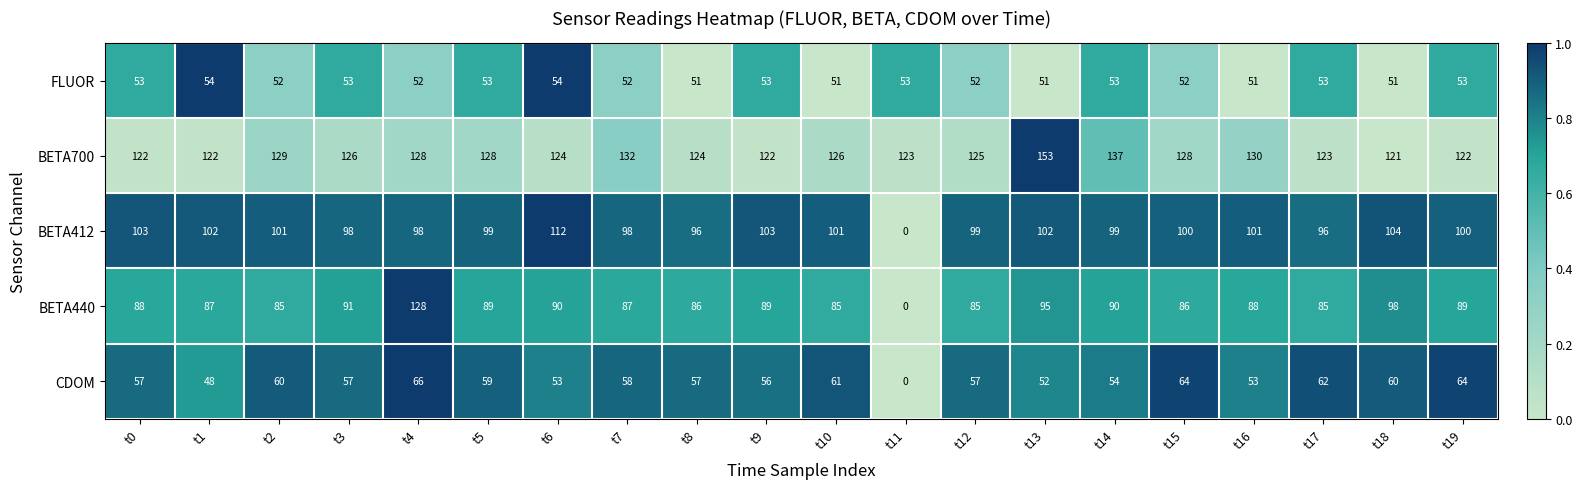

What is the total value across all series at t19?

428